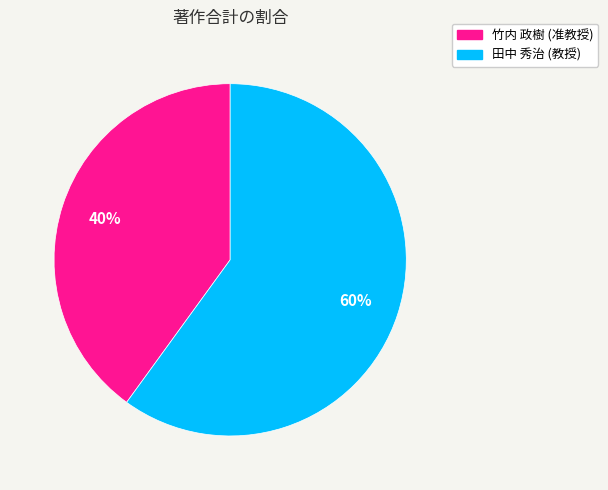

To the nearest percent, what is the difference between the 竹内 政樹 (准教授) and 田中 秀治 (教授) slice percentages?

20%